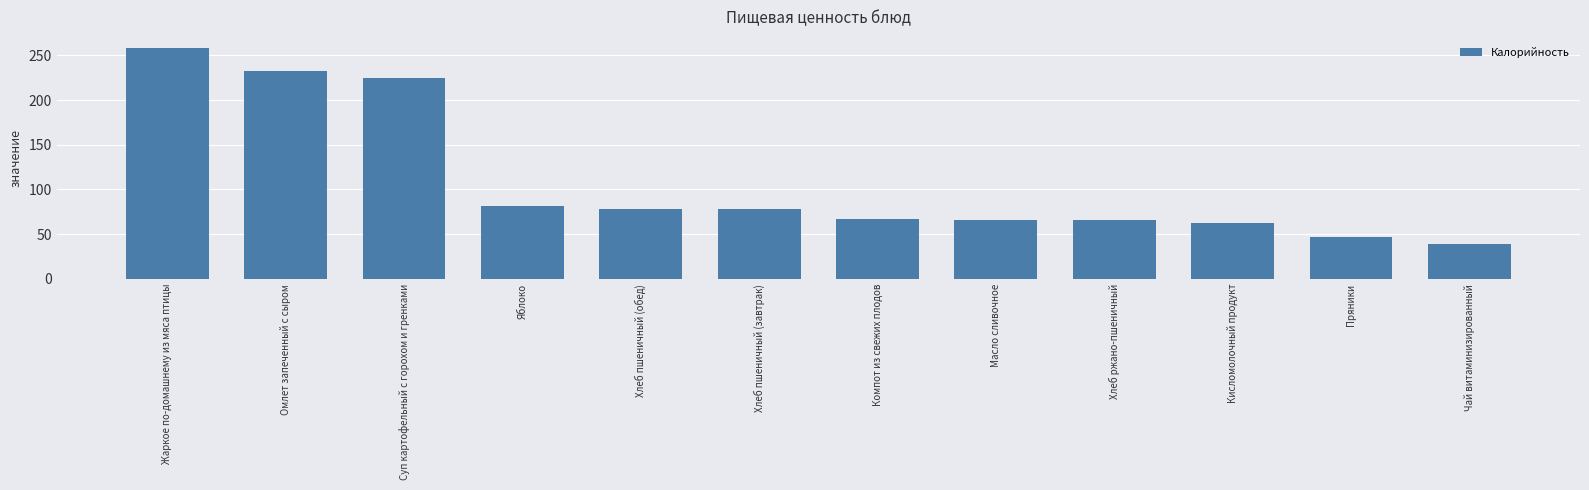

The chart shows a value of 149.7 at Суп картофельный с горохом и гренками. True or false?

False